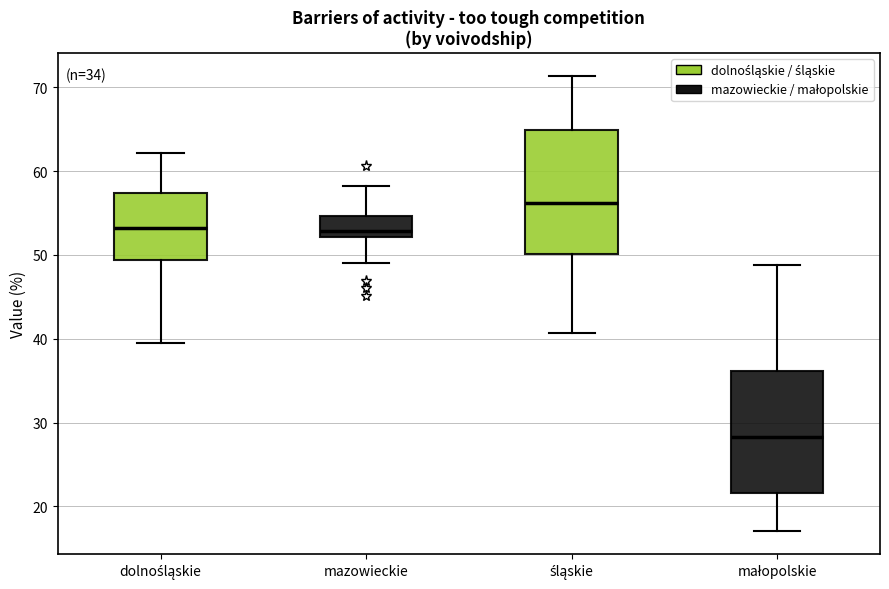

Reading left to right, transcribe this box plot: for each box, give where its median line is, the range the box spans, and where its two whiskers end, as read against the y-axis. The values are not printed on the chart, so give them approximately, as read against the axis.

dolnośląskie: median 53, box 49 to 57, whiskers 40 to 62
mazowieckie: median 53, box 52 to 55, whiskers 49 to 58
śląskie: median 56, box 50 to 65, whiskers 41 to 71
małopolskie: median 28, box 22 to 36, whiskers 17 to 49